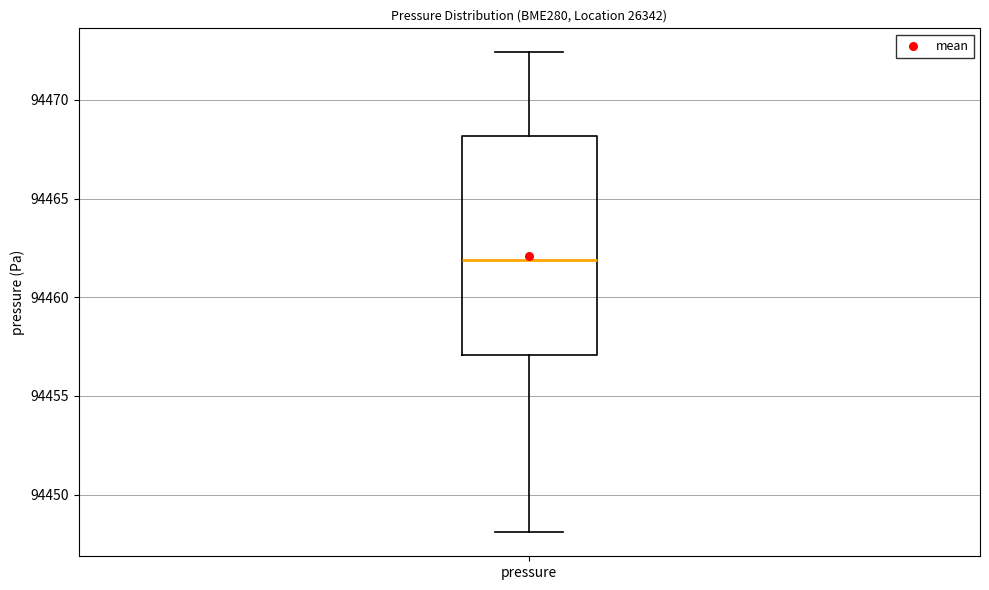

Read this box plot against the y-axis: the position of the median line, the range covered by the box, and the ends of both whiskers. The values are not printed on the chart, so give them approximately, as read against the axis.

median 94462.0, box 94457.0 to 94468.0, whiskers 94448.0 to 94472.5